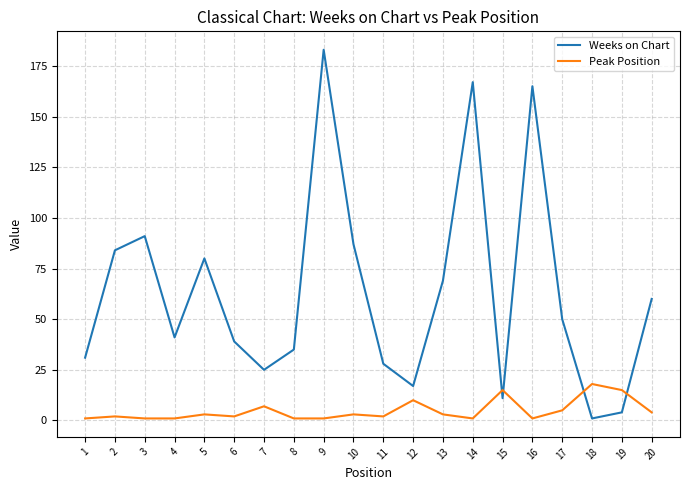

In Weeks on Chart, how many points are higher than both neighbors (excluding endpoints)?

5